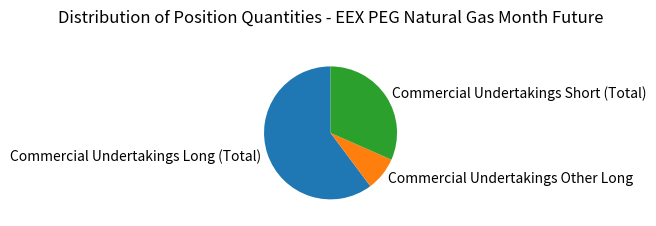

How many slices are in this pie chart?

3